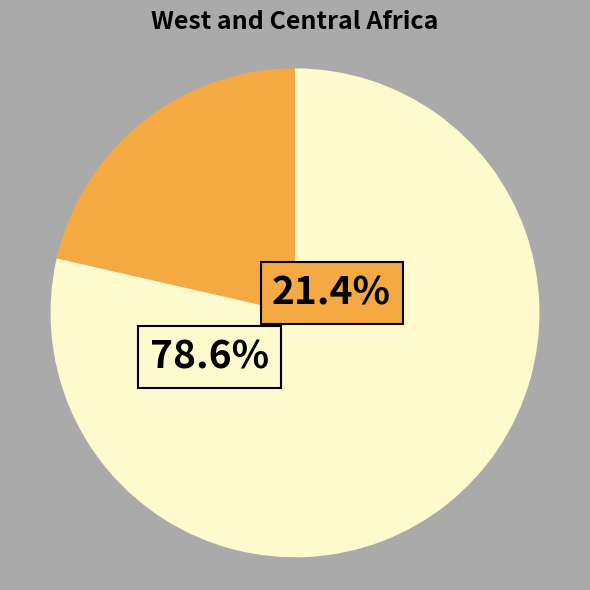

Is there a majority slice in this chart?

Yes